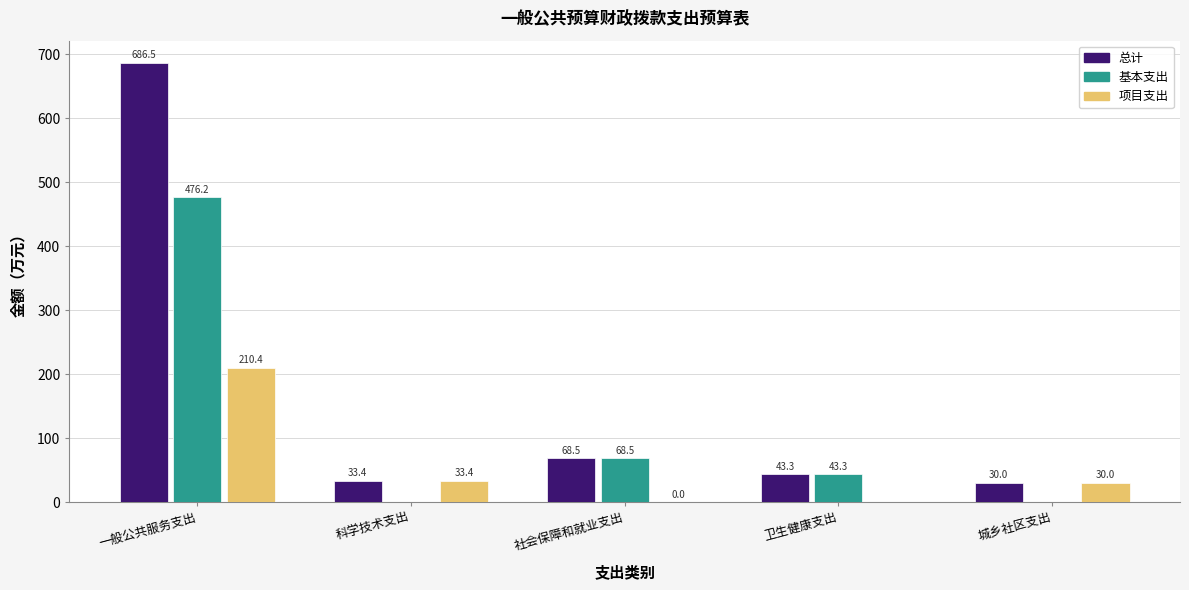

The value of 项目支出 at 卫生健康支出 is 145.5. True or false?

False